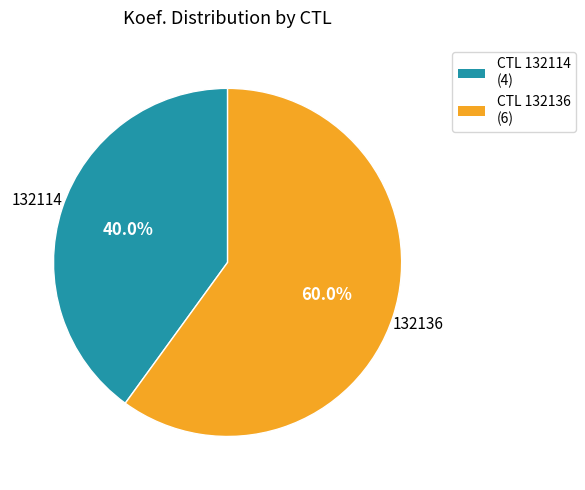

How many segments does this pie chart have?

2